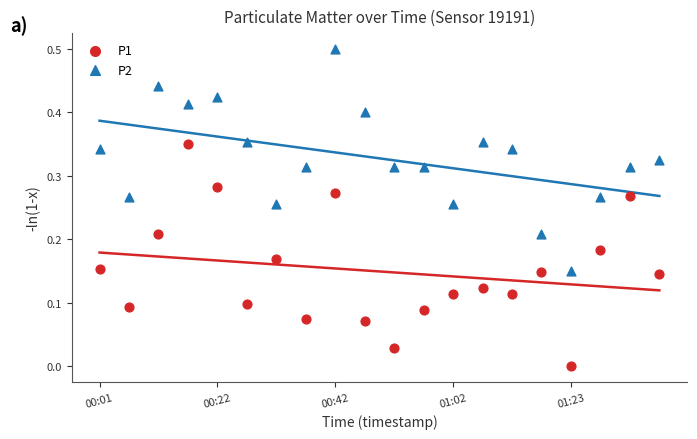

What are all the series names shown in the legend?

P1, P2